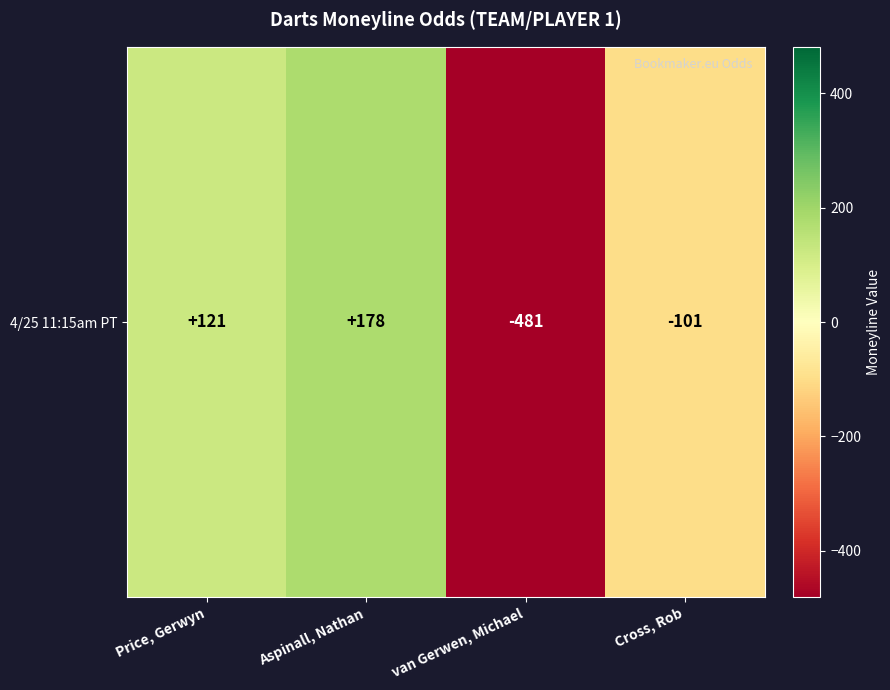

Rank the categories by value from highest to lowest.

Aspinall, Nathan, Price, Gerwyn, Cross, Rob, van Gerwen, Michael